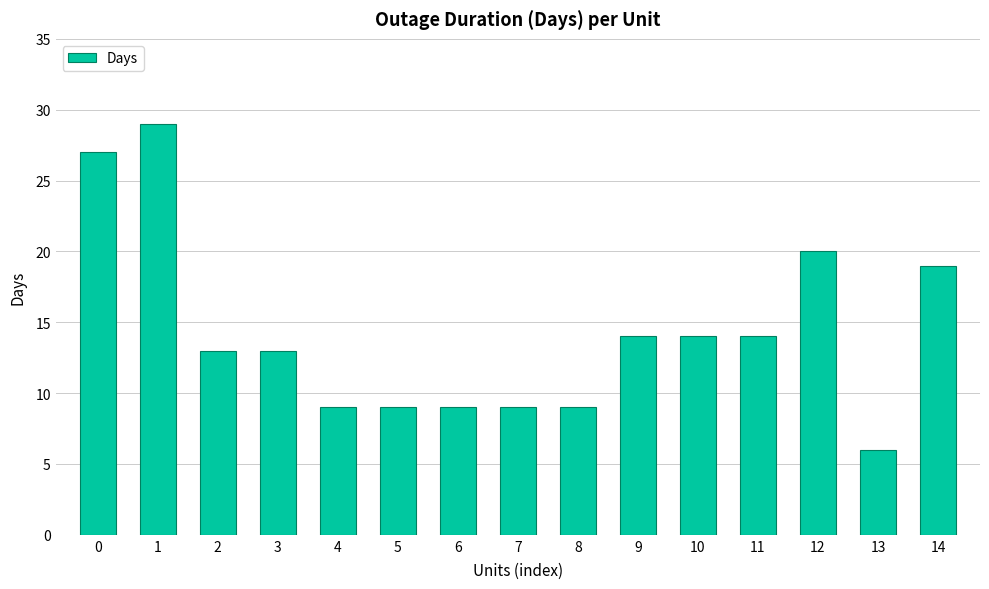

Reading left to right, what are all the values shown in this chart?

0=27	1=29	2=13	3=13	4=9	5=9	6=9	7=9	8=9	9=14	10=14	11=14	12=20	13=6	14=19